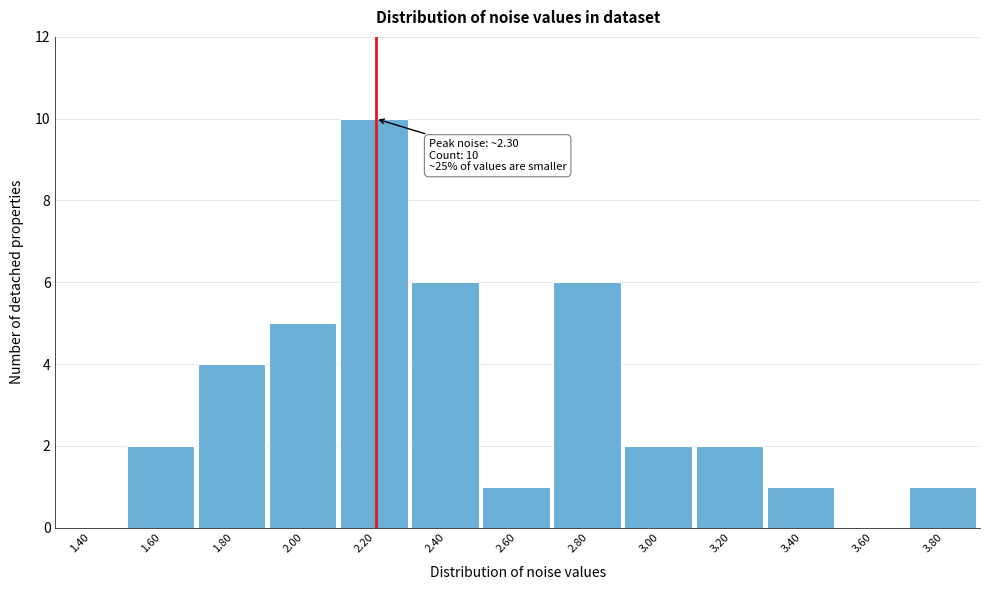

Reading right to left, list all the values displayed in this chart.

3.80=1	3.60=0	3.40=1	3.20=2	3.00=2	2.80=6	2.60=1	2.40=6	2.20=10	2.00=5	1.80=4	1.60=2	1.40=0